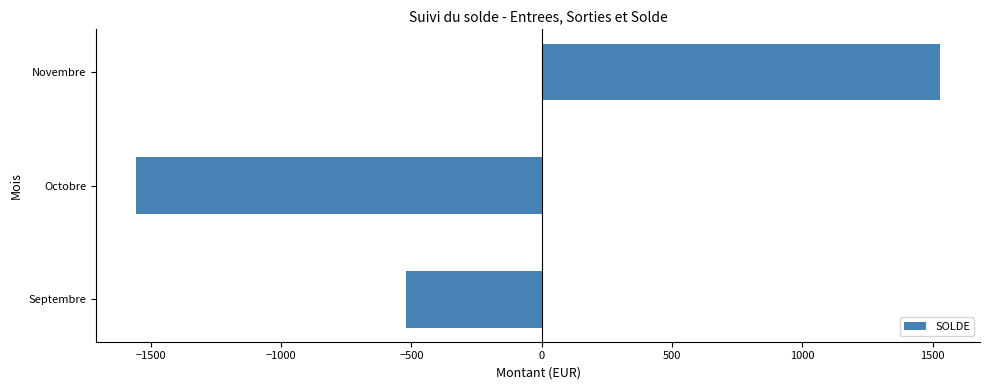

Are the bars horizontal?

Yes